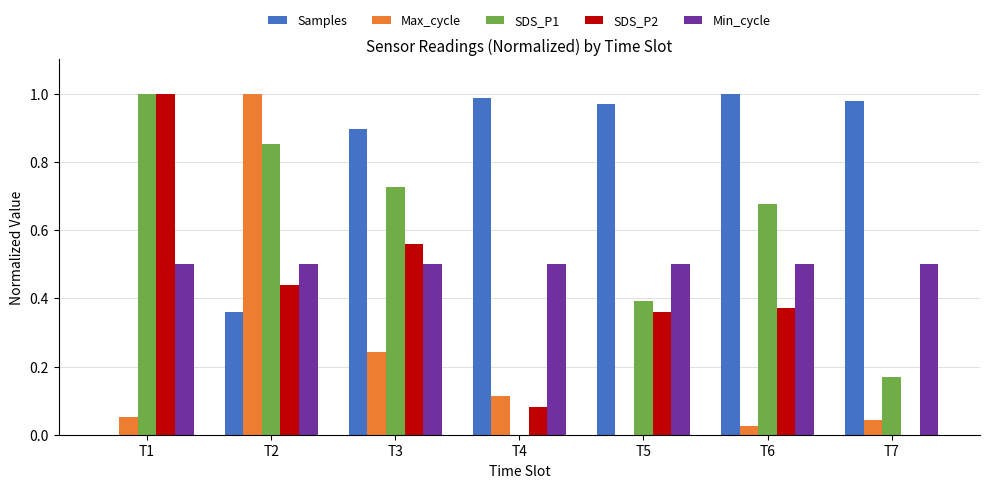

The value of Samples at T7 is 1.0. True or false?

True